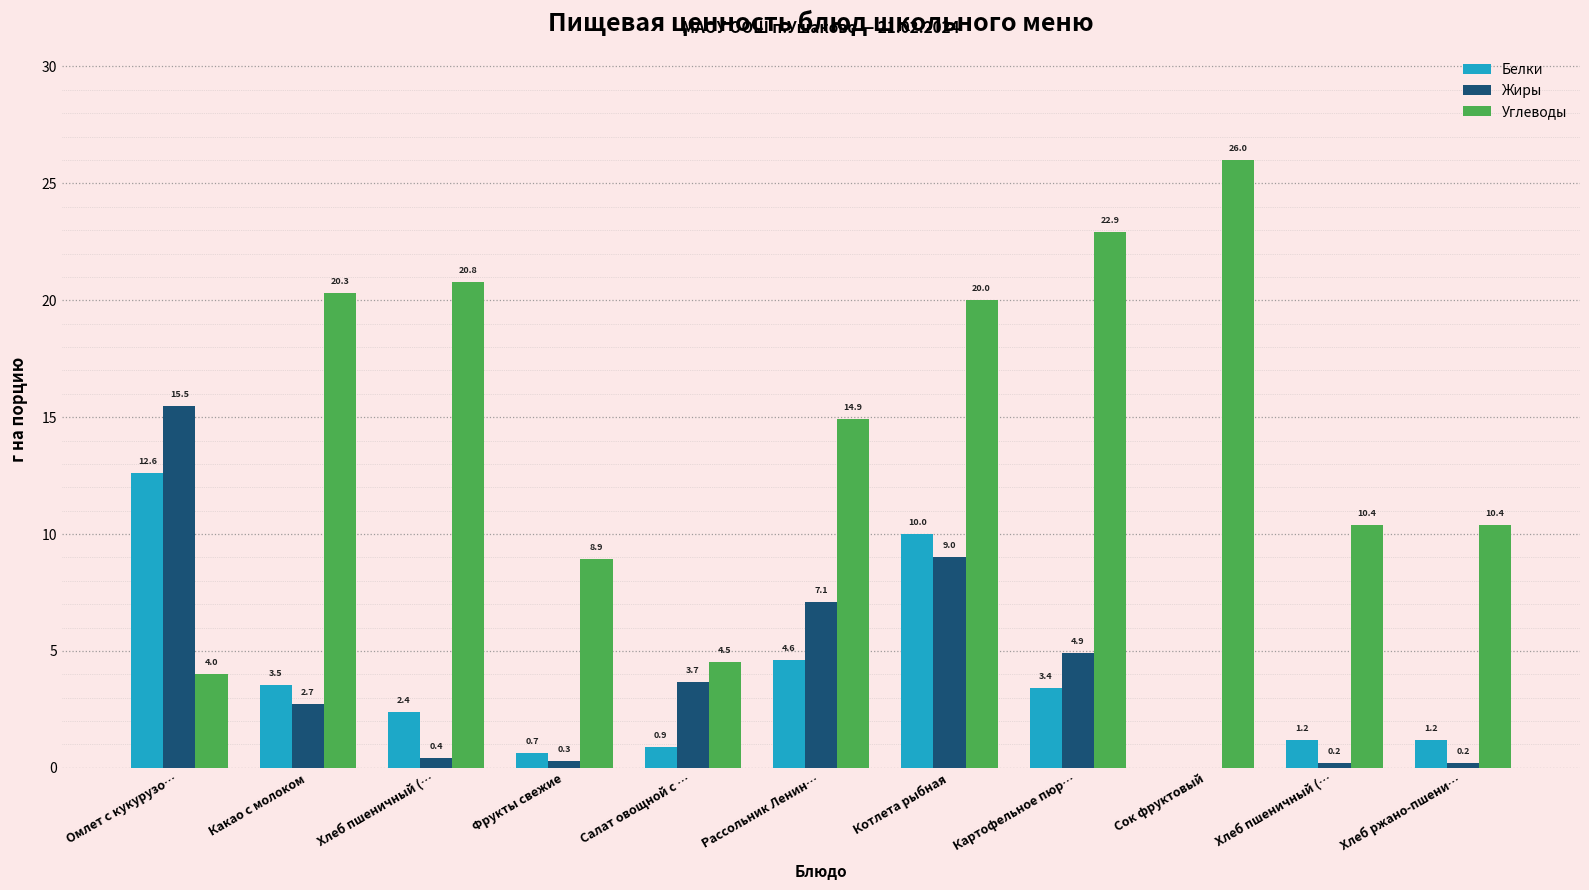

Are the bars grouped side by side (vs. stacked)?

Yes